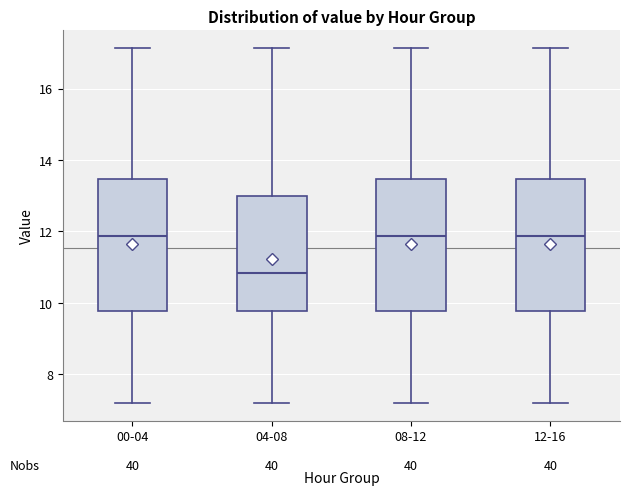

Reading left to right, transcribe this box plot: for each box, give where its median line is, the range the box spans, and where its two whiskers end, as read against the y-axis. The values are not printed on the chart, so give them approximately, as read against the axis.

00-04: median 11.8, box 9.8 to 13.4, whiskers 7.2 to 17.2
04-08: median 10.8, box 9.8 to 13.0, whiskers 7.2 to 17.2
08-12: median 11.8, box 9.8 to 13.4, whiskers 7.2 to 17.2
12-16: median 11.8, box 9.8 to 13.4, whiskers 7.2 to 17.2